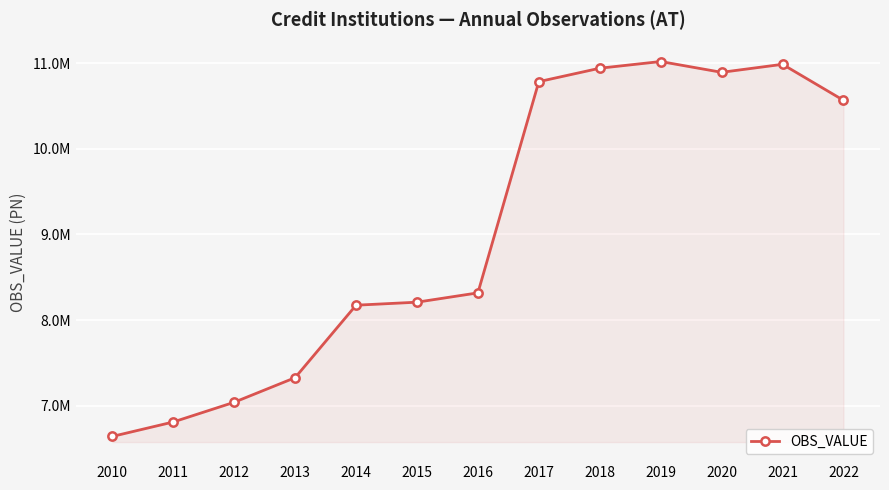

Rank the categories by value from lowest to highest.

2010, 2011, 2012, 2013, 2014, 2015, 2016, 2022, 2017, 2020, 2018, 2021, 2019